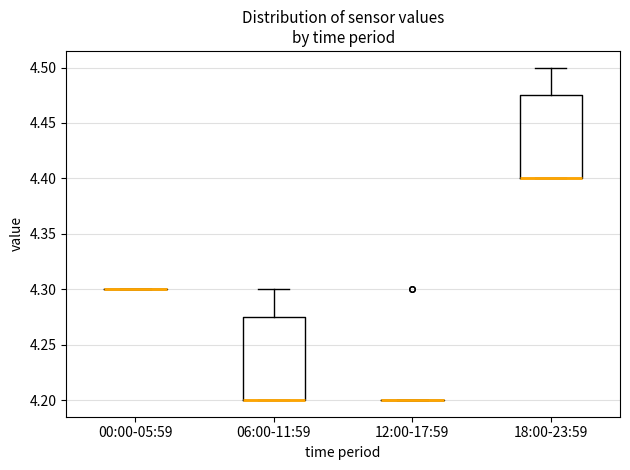

Reading left to right, transcribe this box plot: for each box, give where its median line is, the range the box spans, and where its two whiskers end, as read against the y-axis. The values are not printed on the chart, so give them approximately, as read against the axis.

00:00-05:59: box collapsed to a line at 4.300, whiskers 4.300 to 4.300
06:00-11:59: median 4.200 (drawn on the box's lower edge), box 4.200 to 4.275, whiskers 4.200 to 4.300
12:00-17:59: box collapsed to a line at 4.200, whiskers 4.200 to 4.200
18:00-23:59: median 4.400 (drawn on the box's lower edge), box 4.400 to 4.475, whiskers 4.400 to 4.500